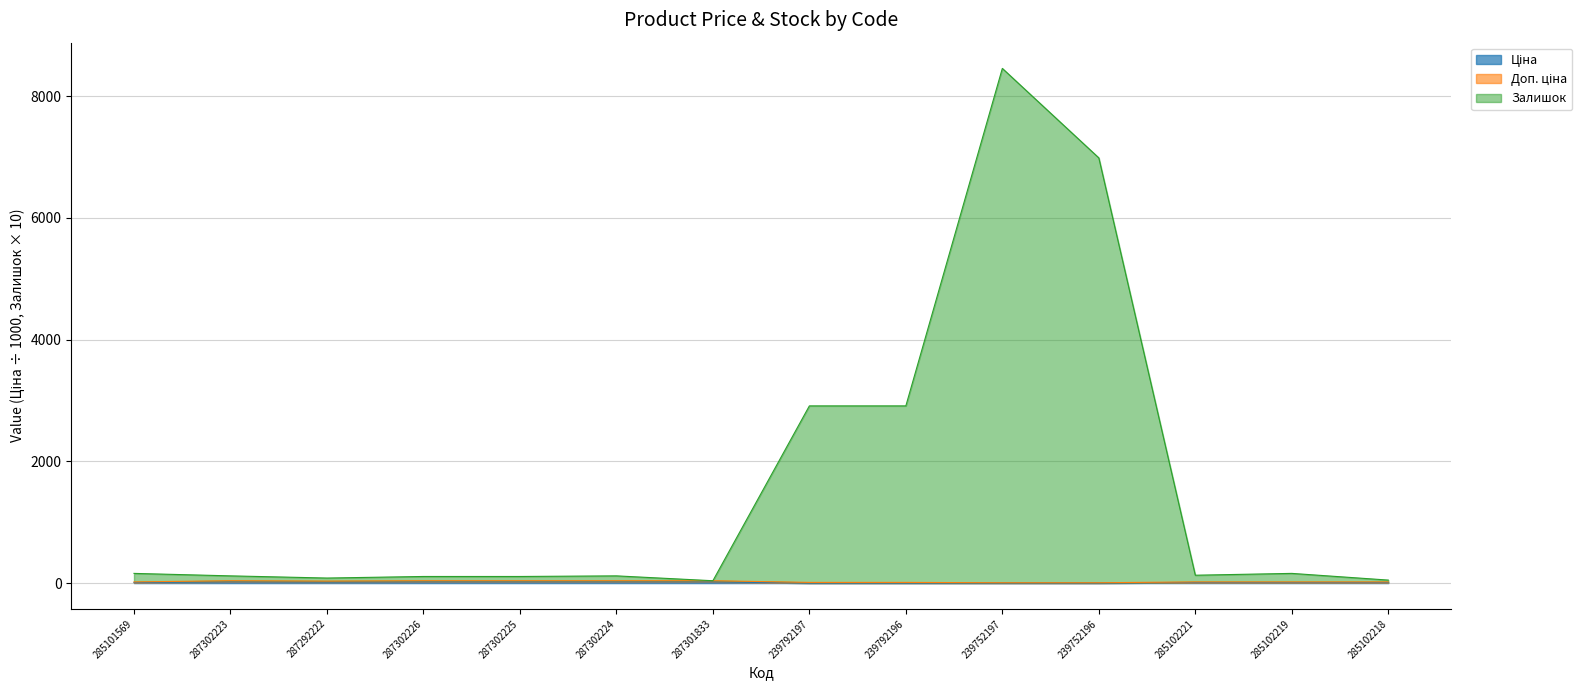

At which category is the sum across all series the highest?

239752197